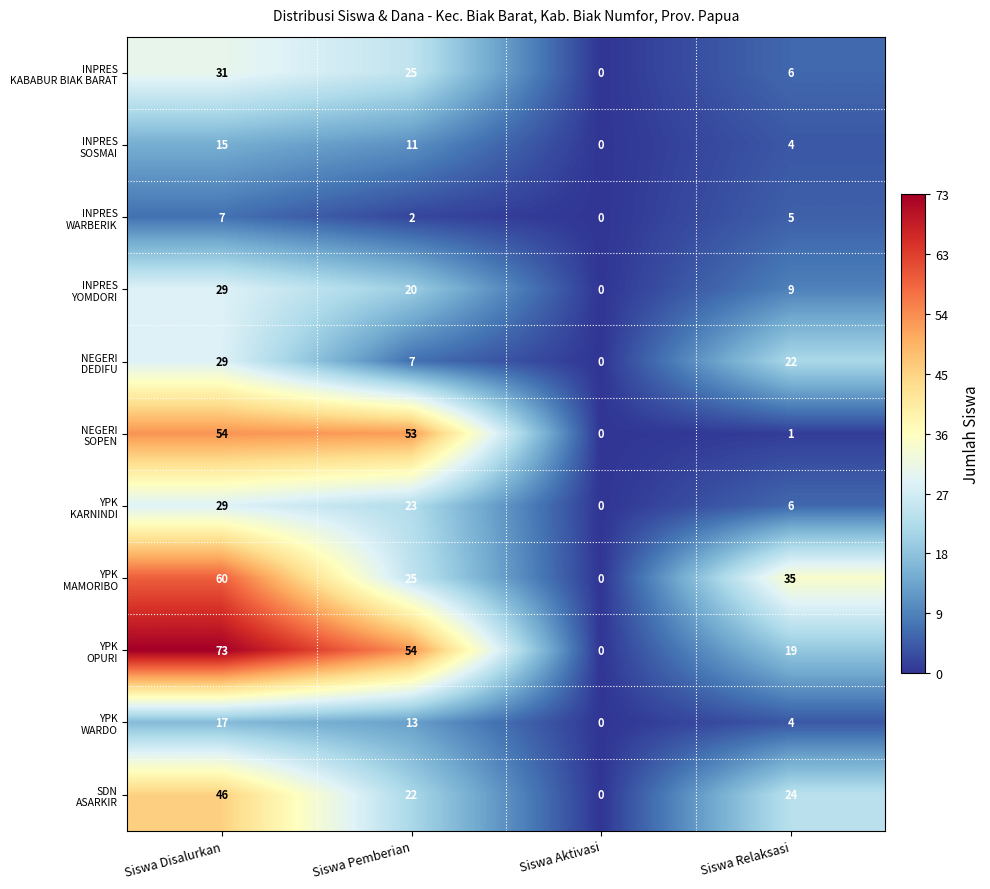

How many distinct data groups are displayed?

11